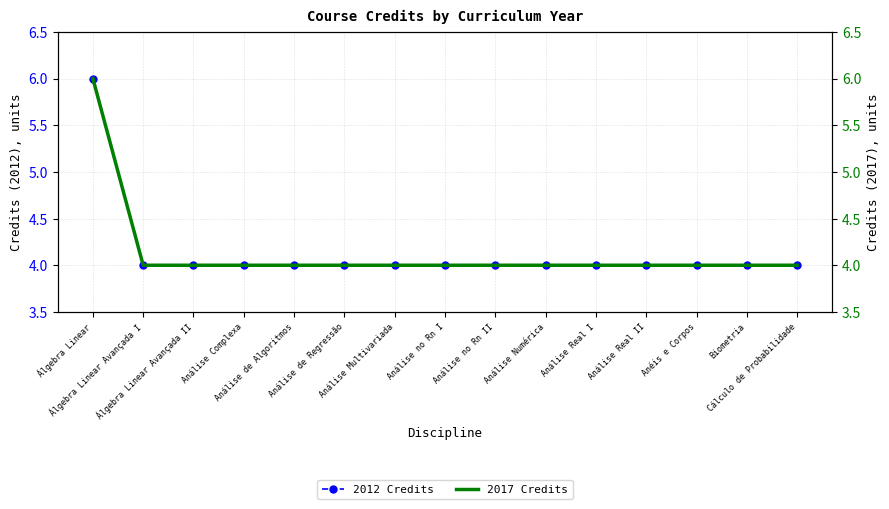

Read the 2017 Credits value at Álgebra Linear Avançada II.

4